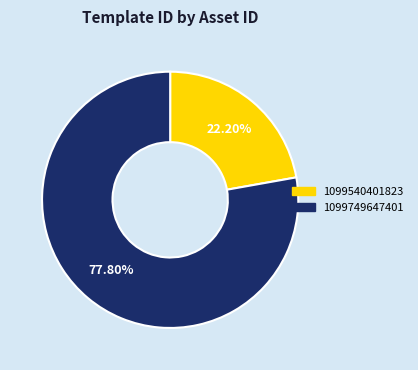

Does any single category account for the majority?

Yes